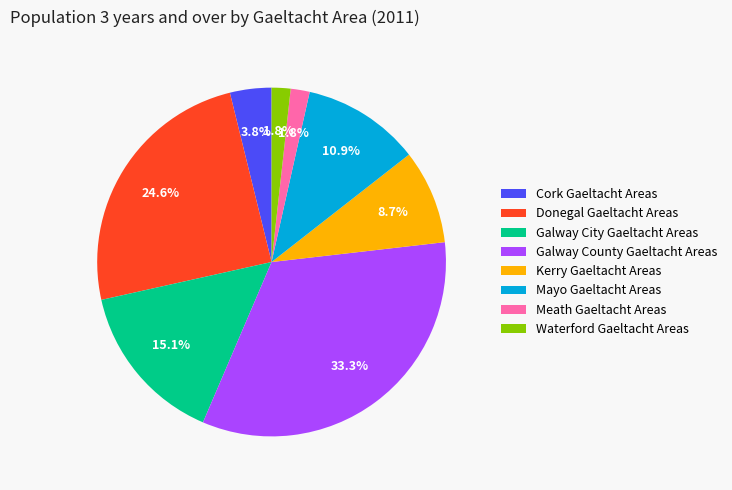

Count the number of slices in the pie.

8